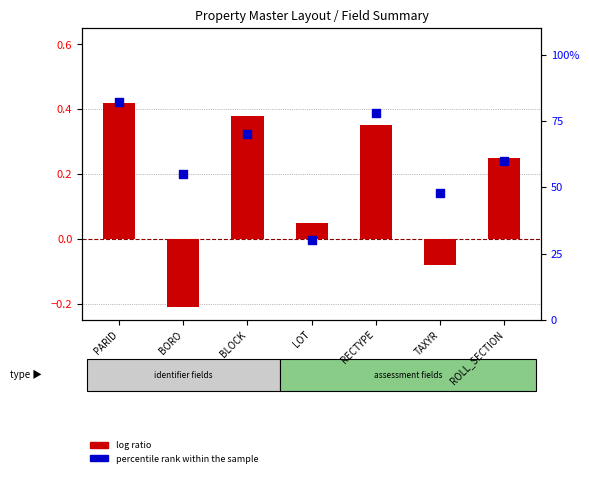

At which category is the sum across all series the highest?

PARID